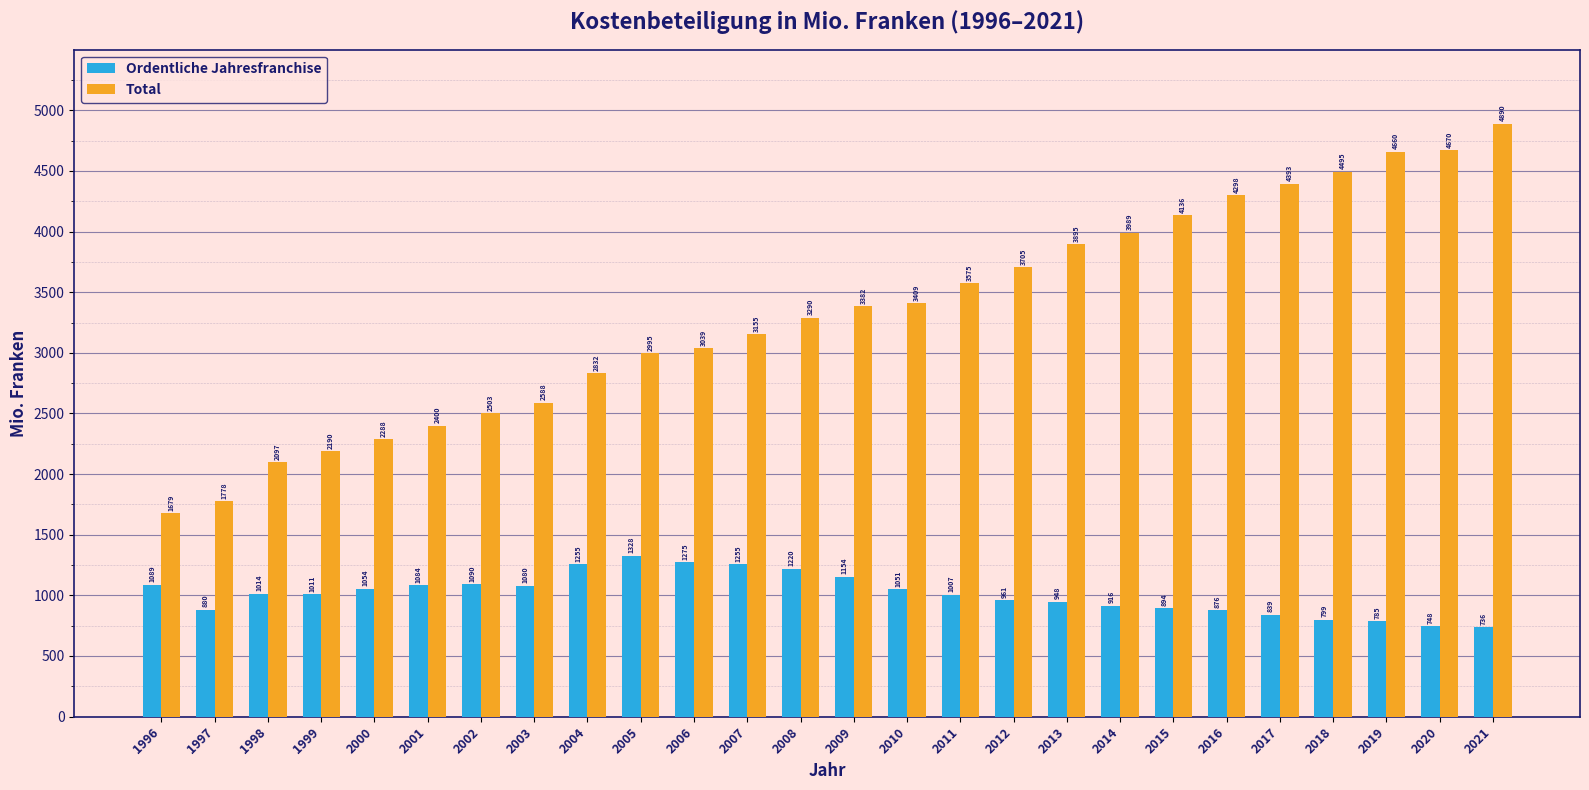

At which label does Ordentliche Jahresfranchise reach its minimum?

2021